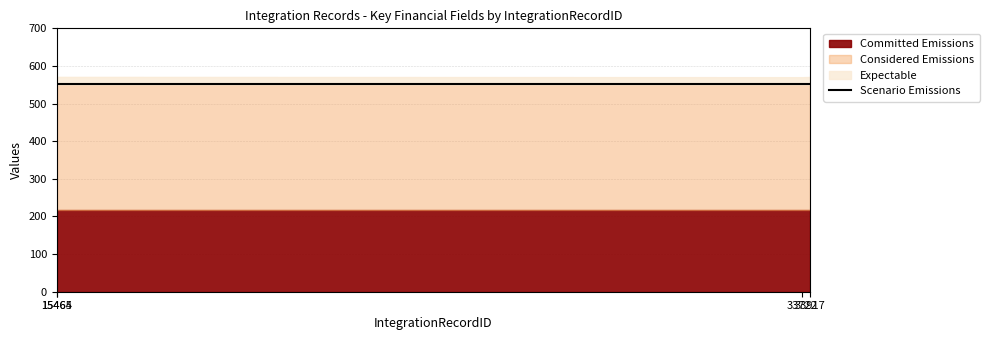

Between 15465 and 33917, which is larger?

15465